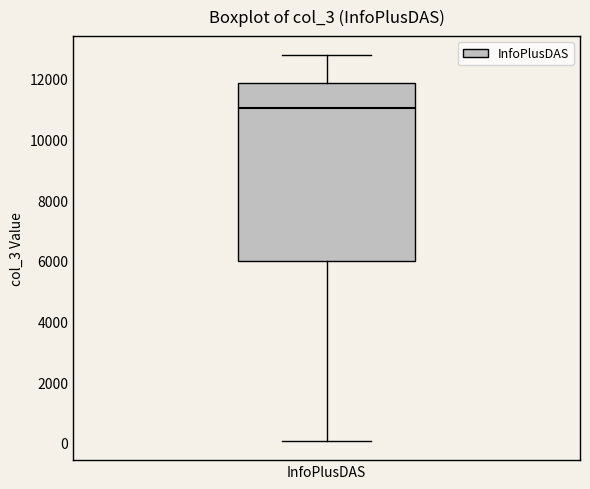

Where is the upper edge of the box for InfoPlusDAS on the y-axis? The values are not printed on the chart, so give them approximately, as read against the axis.

11800